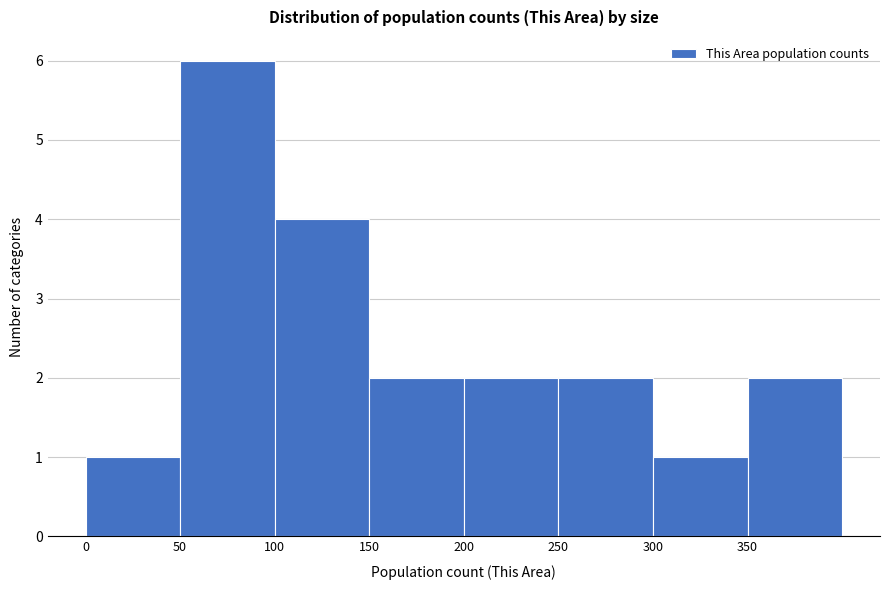

Which range on the x-axis has the tallest bar?

50 to 100